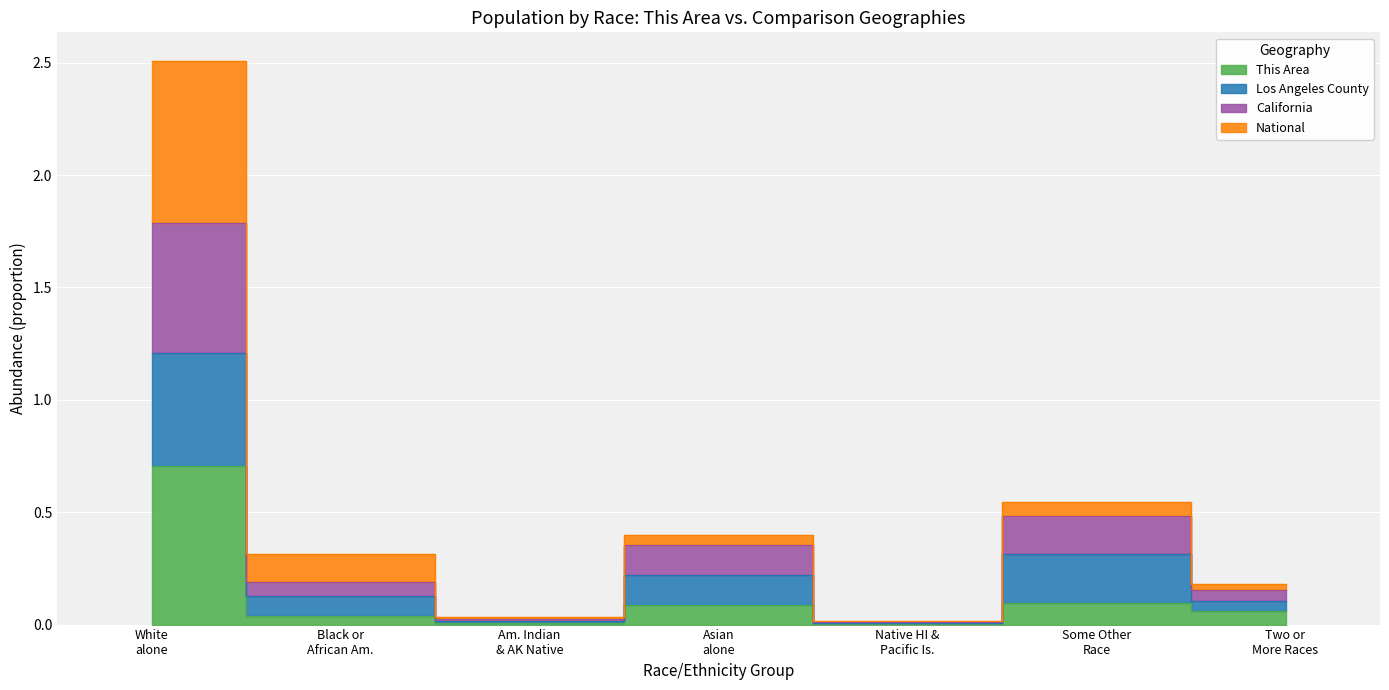

The value of This Area at Black or African Am. is 0.0. True or false?

False